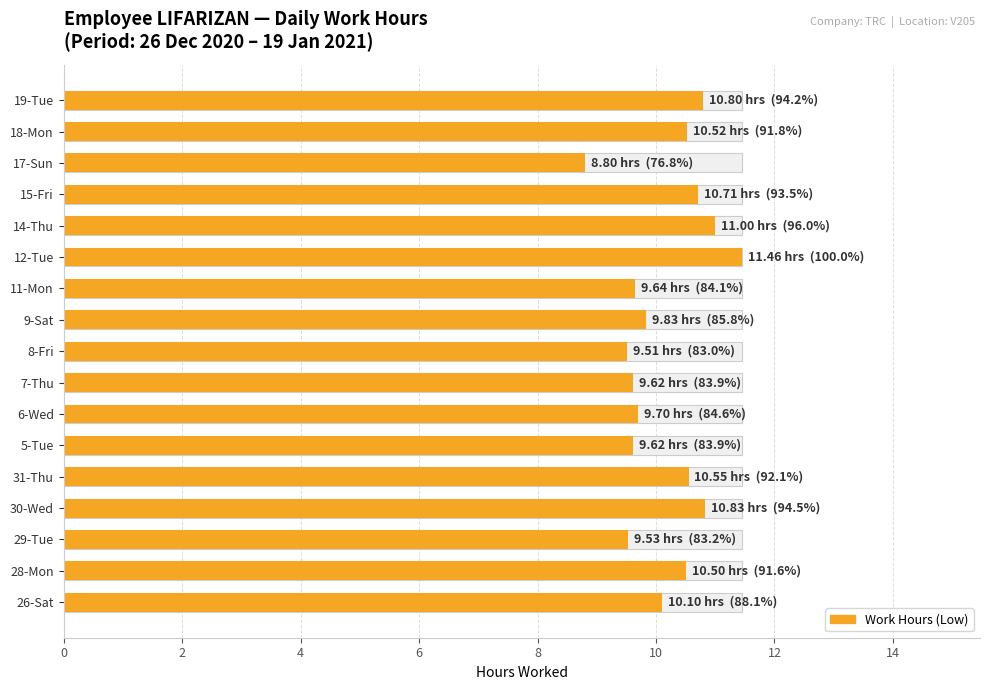

What is the greatest value displayed?

11.5